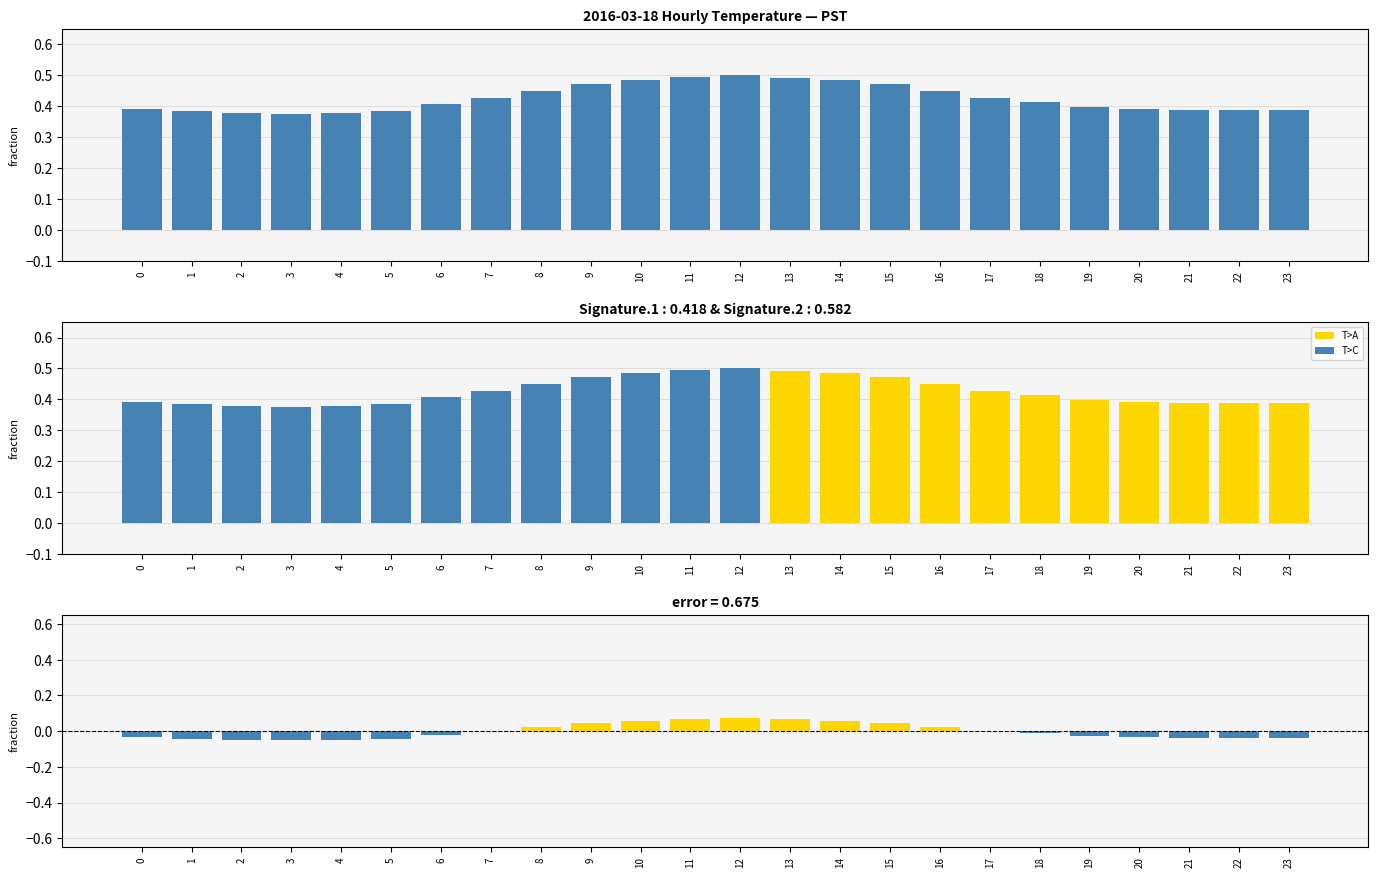

Rank the series at 11 from lowest to highest value.

Error, Mean Temperature, Hourly Signature